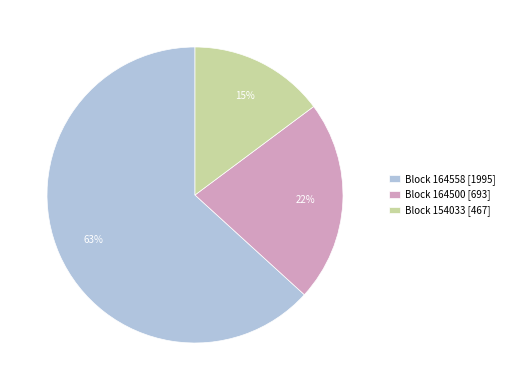

What percentage is the Block 154033 [467] slice, to the nearest percent?

15%